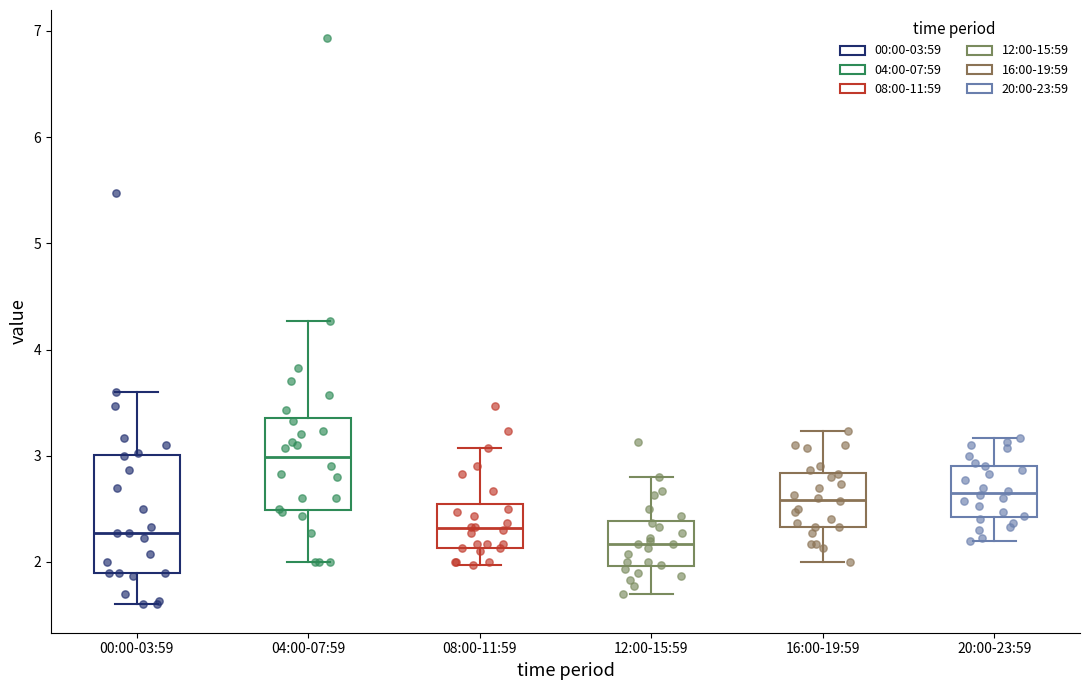

Which box's median line is the highest?

04:00-07:59